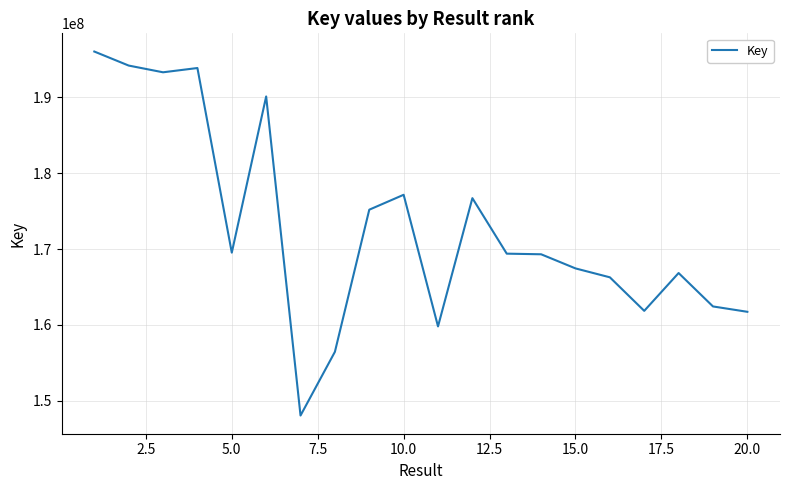

What is the difference between the maximum and minimum values?

48035621